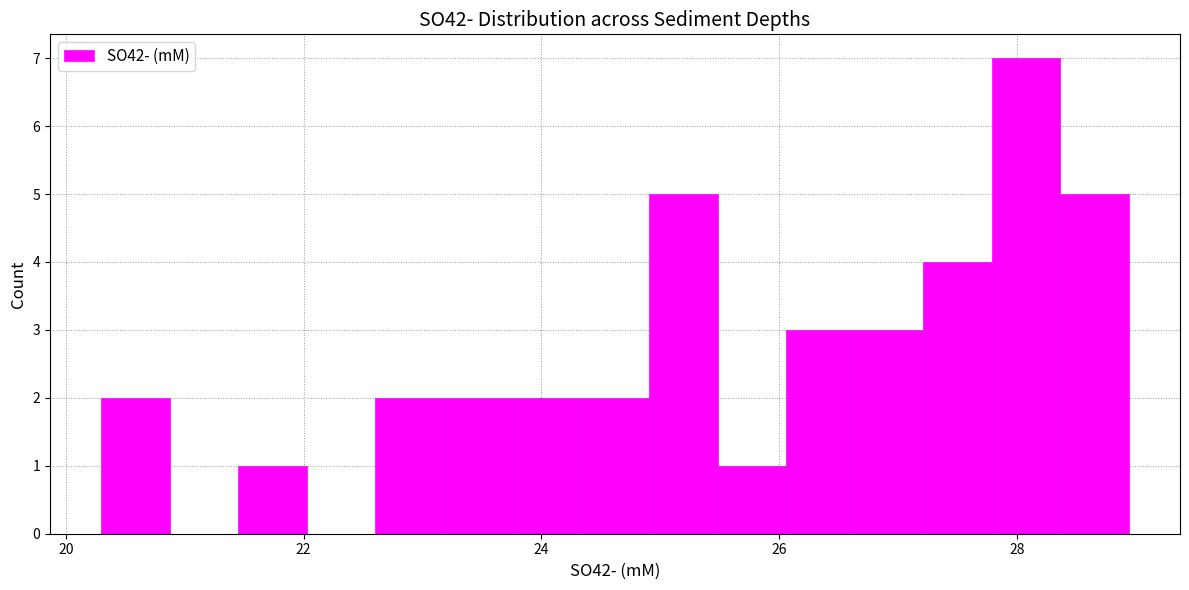

Around what value on the x-axis is the tallest bar? Give the approximate position of its centre, as read against the axis.

28.0